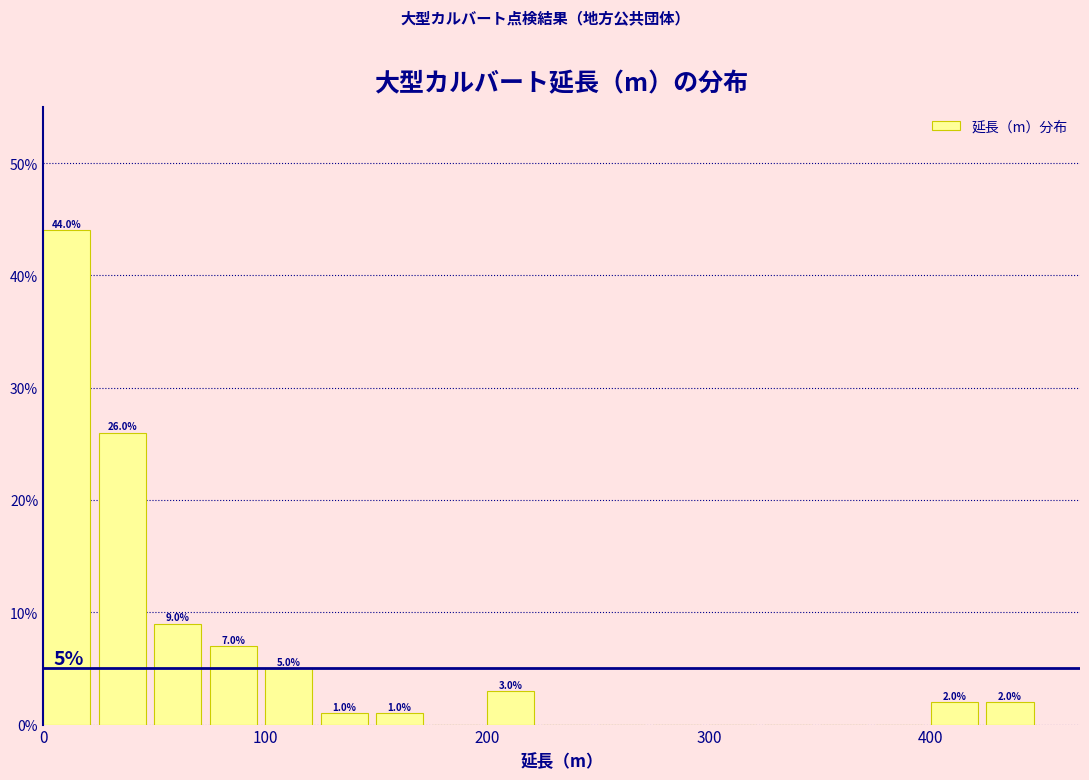

Around what value on the x-axis is the tallest bar? Give the approximate position of its centre, as read against the axis.

10